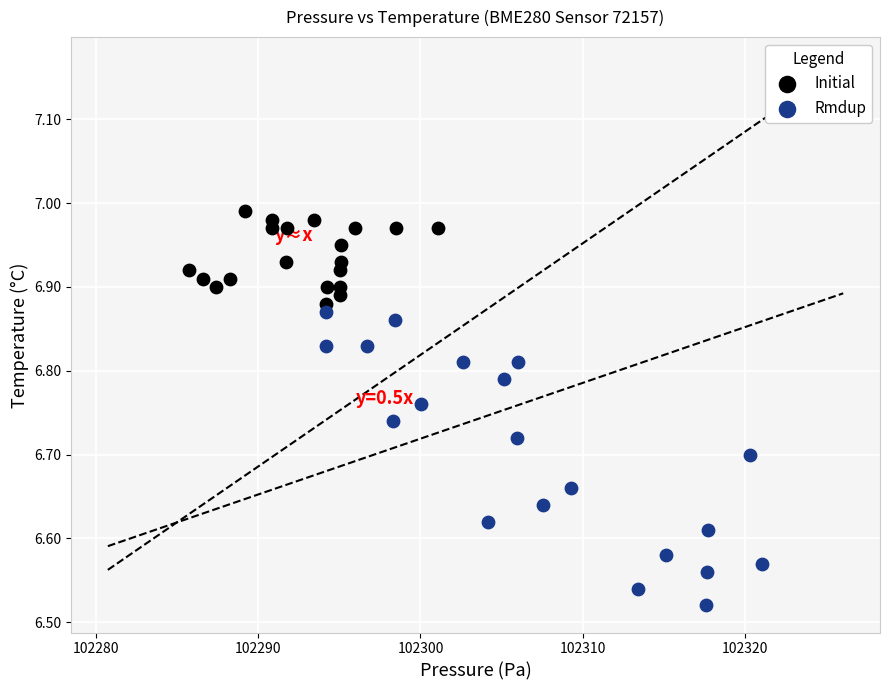

What are all the series names shown in the legend?

Initial, Rmdup